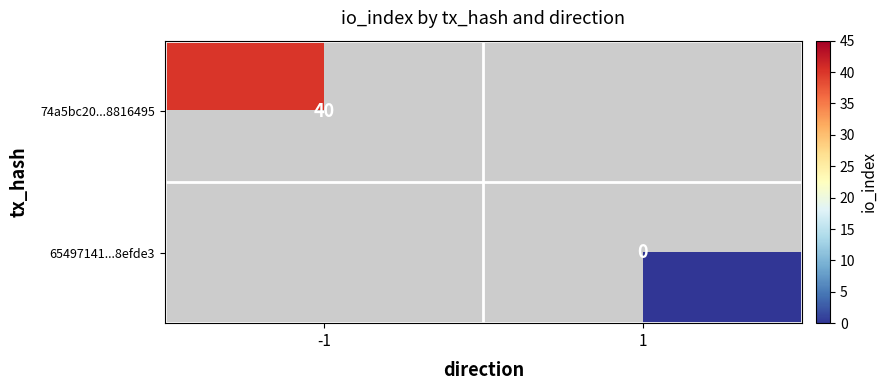

How many categories are shown in the chart?

2